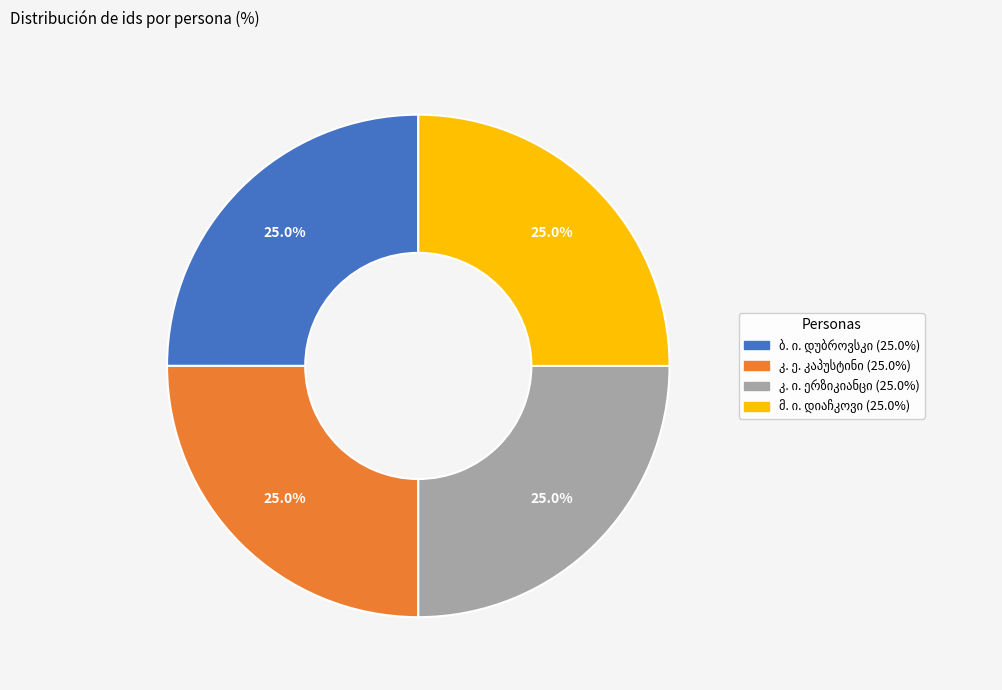

Is there a majority slice in this chart?

No